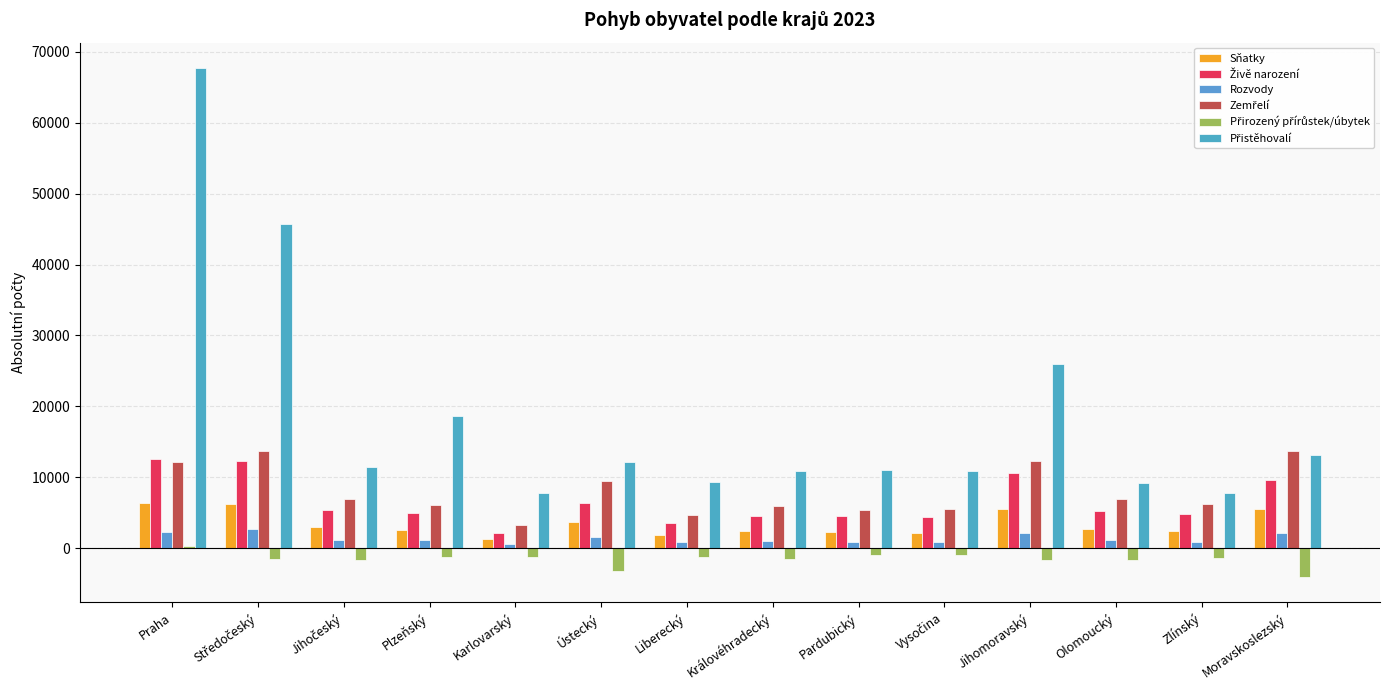

How many groups of bars are there?

14